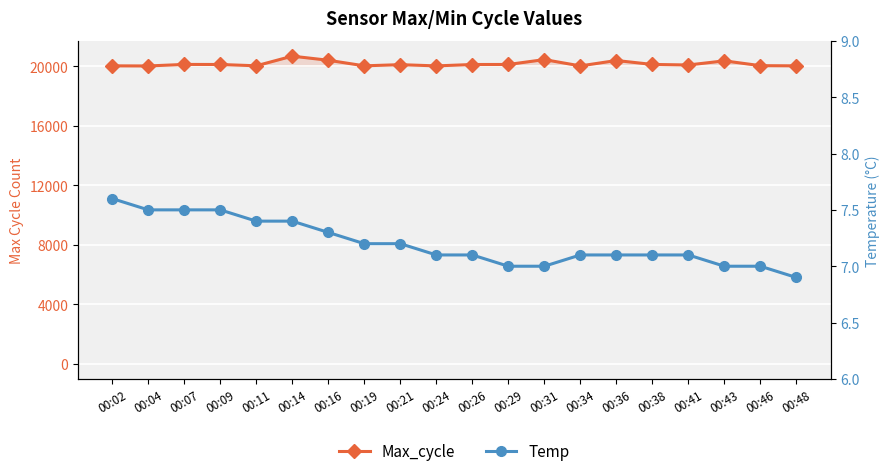

What is the total value across all series at 00:04?

20035.5